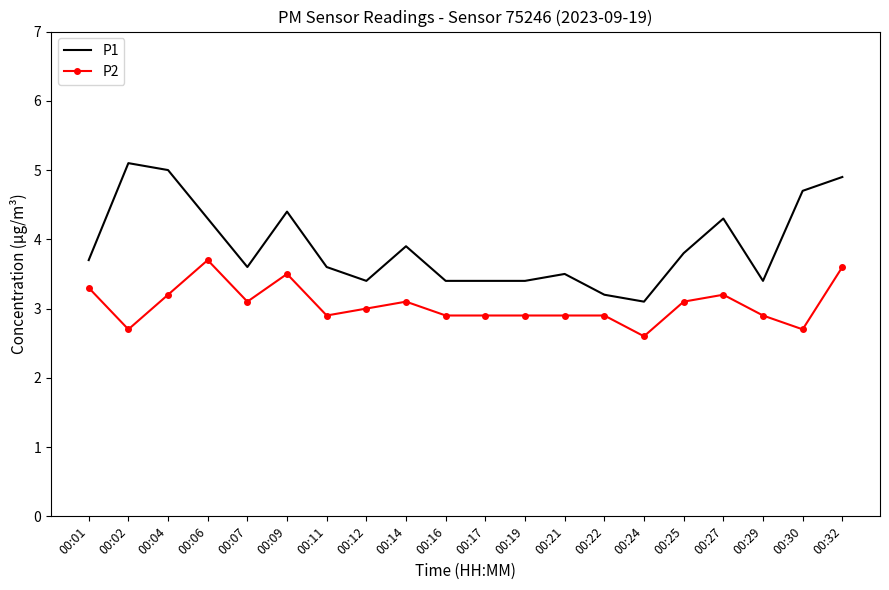

What is the sum of all P1 values?

78.1